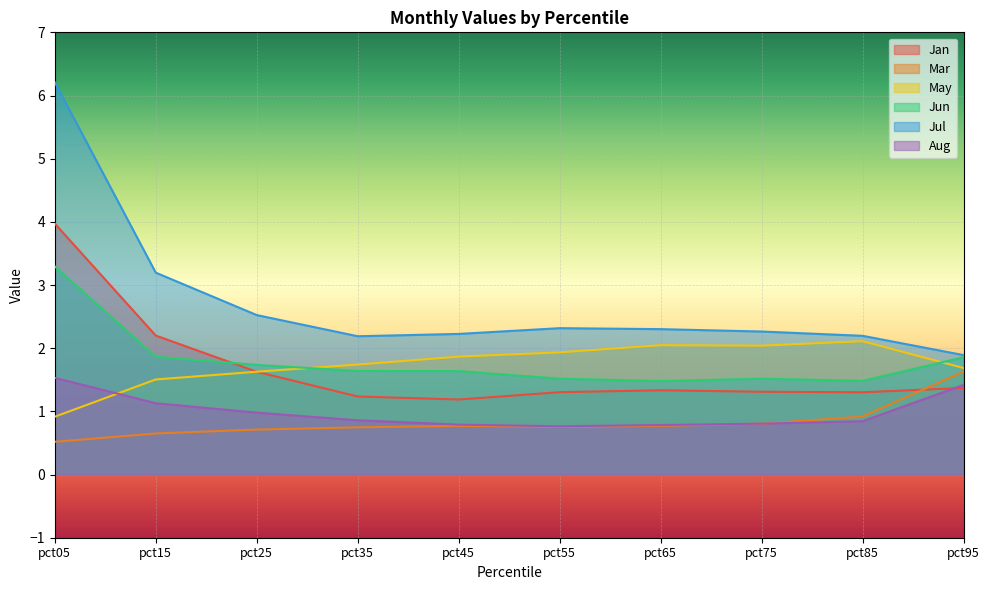

True or false: Jun has a value of 4.8 at pct05.

False